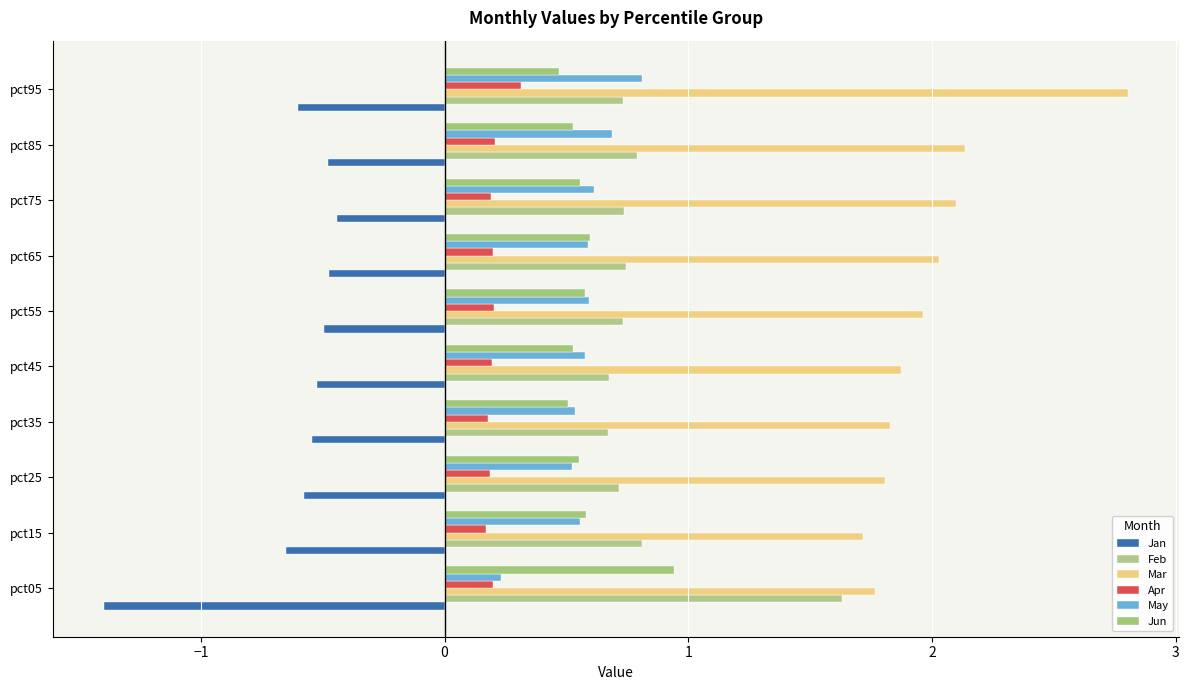

What is the smallest value displayed?

-1.4